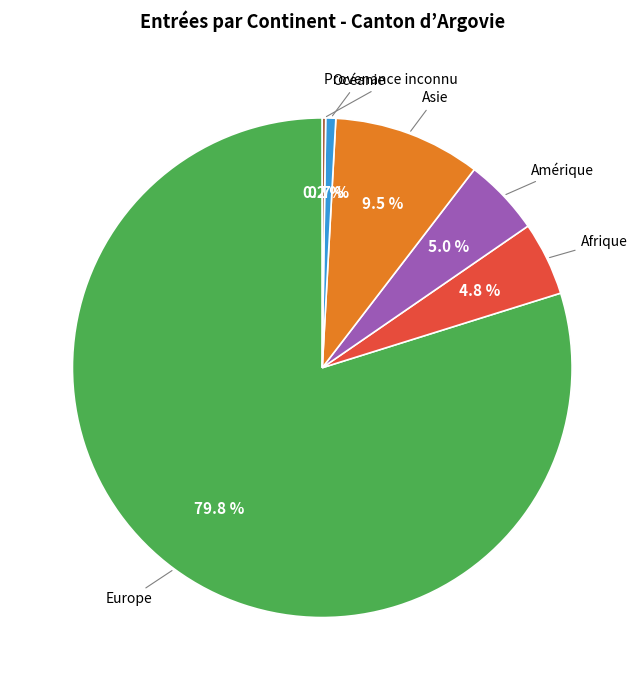

Is there any slice that represents more than half of the pie?

Yes